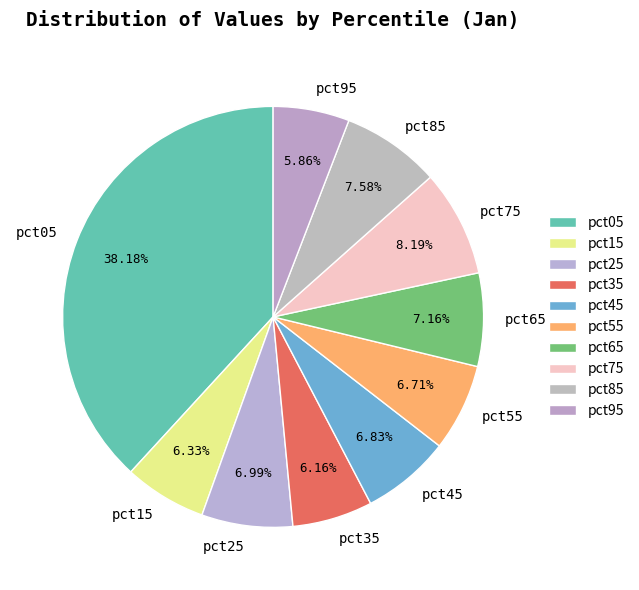

To the nearest percent, what is the average slice percentage?

10%